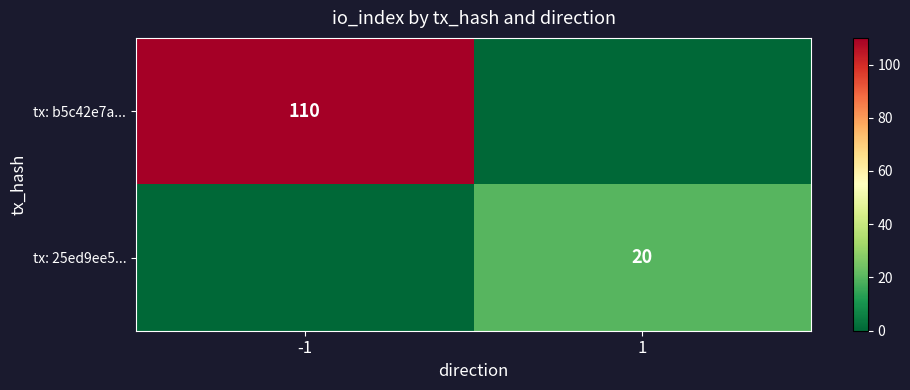

Is the value of tx: 25ed9ee5... at 1 greater than the value of tx: b5c42e7a... at -1?

No